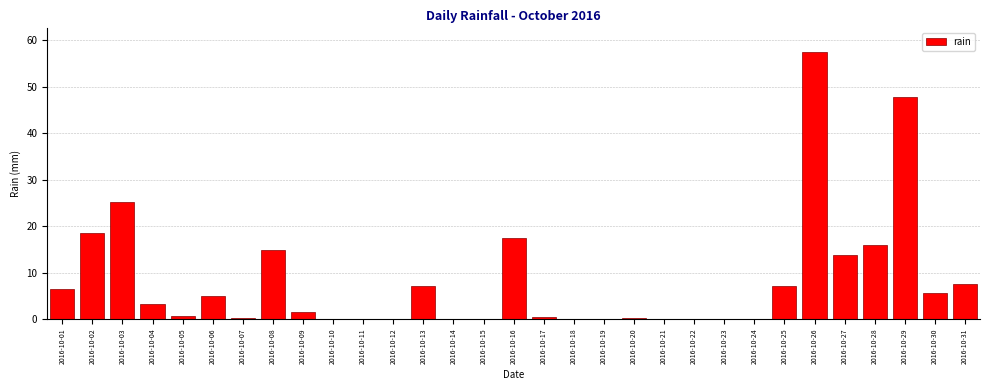

Which has a higher value, 2016-10-28 or 2016-10-16?

2016-10-16